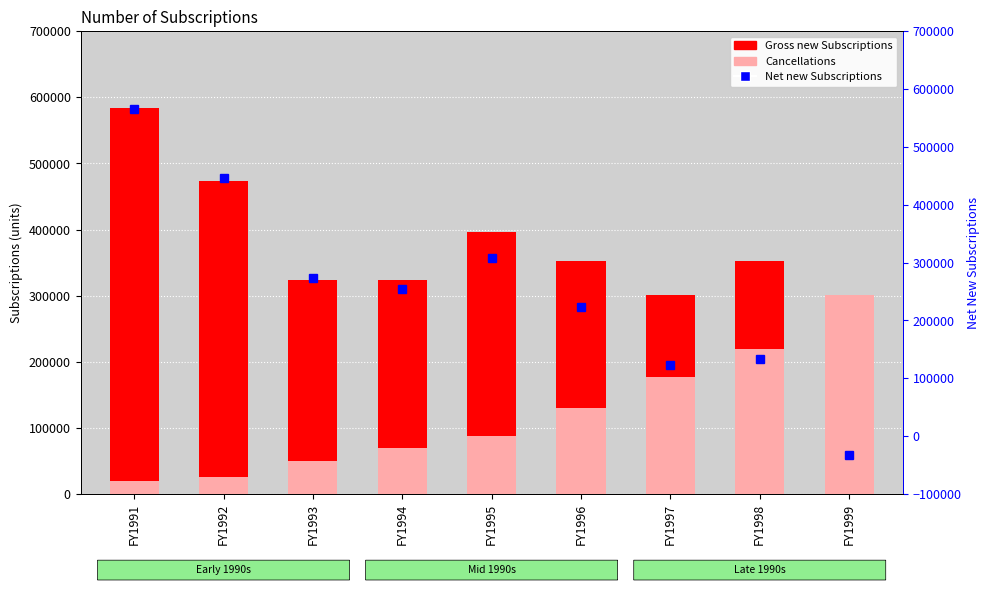

Reading left to right, extract all data points from this chart.

Gross new Subscriptions: FY1991=584348	FY1992=473468	FY1993=323903	FY1994=324155	FY1995=396271	FY1996=352772	FY1997=300291	FY1998=352163	FY1999=268394
Cancellations: FY1991=19650	FY1992=26413	FY1993=50616	FY1994=70088	FY1995=88497	FY1996=129724	FY1997=177170	FY1998=218836	FY1999=300531
Net new Subscriptions: FY1991=564698	FY1992=447055	FY1993=273287	FY1994=254067	FY1995=307774	FY1996=223048	FY1997=123121	FY1998=133327	FY1999=-32137